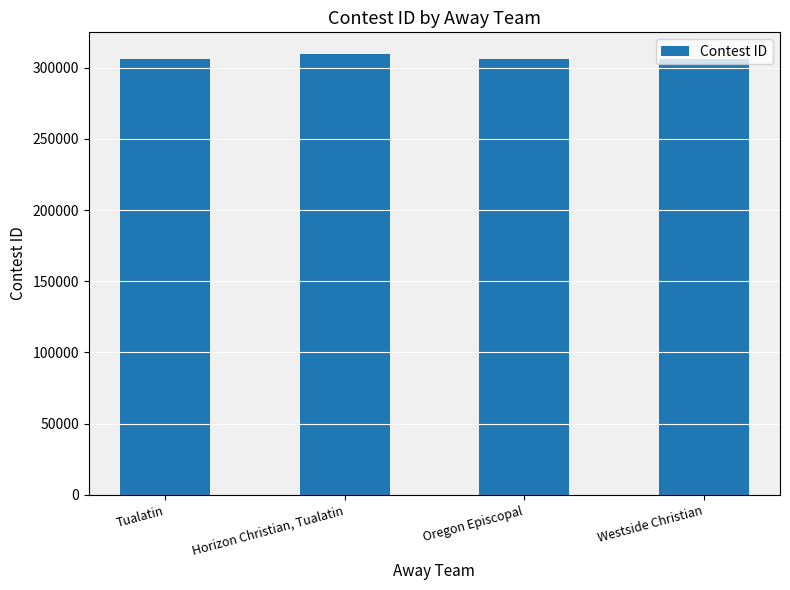

List the labels in order of value, smallest first.

Tualatin, Oregon Episcopal, Westside Christian, Horizon Christian, Tualatin